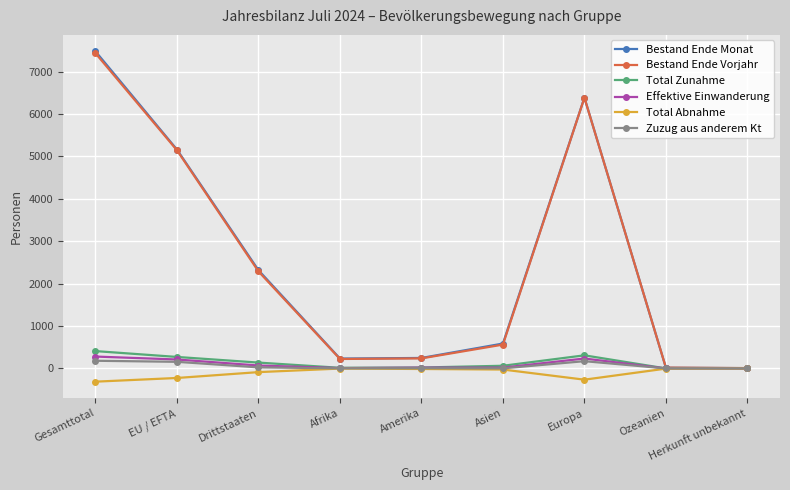

Which series has the largest range (max minus min)?

Bestand Ende Monat